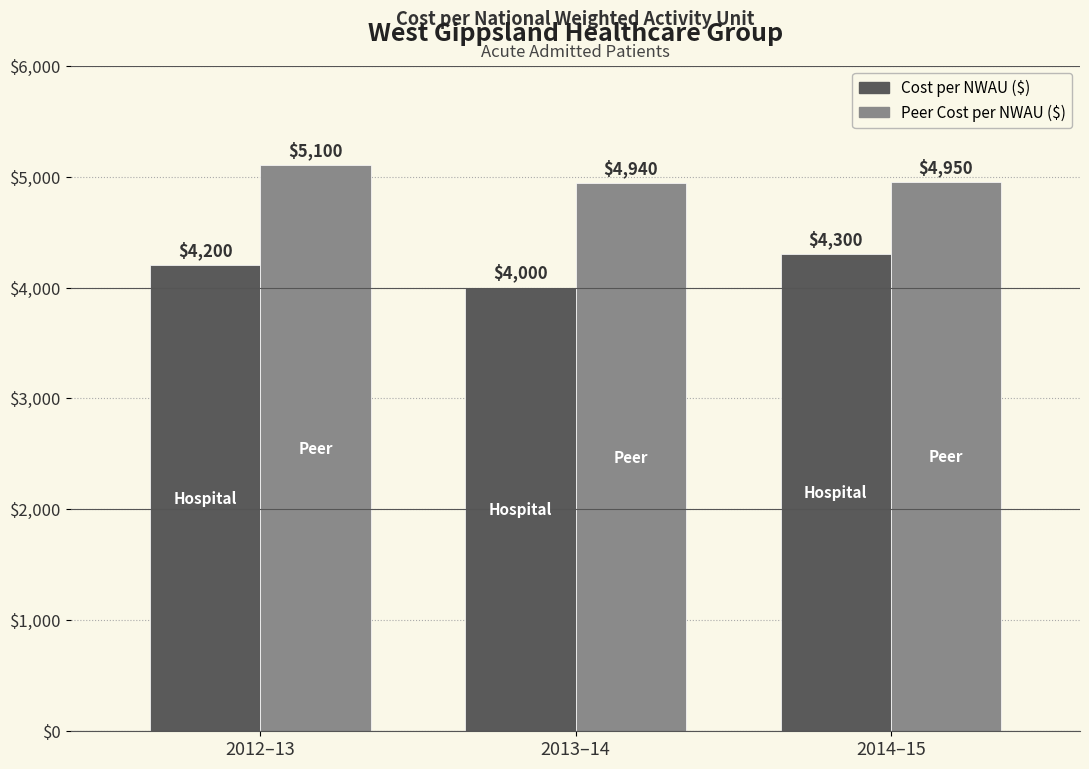

How many bars are there in each group?

2